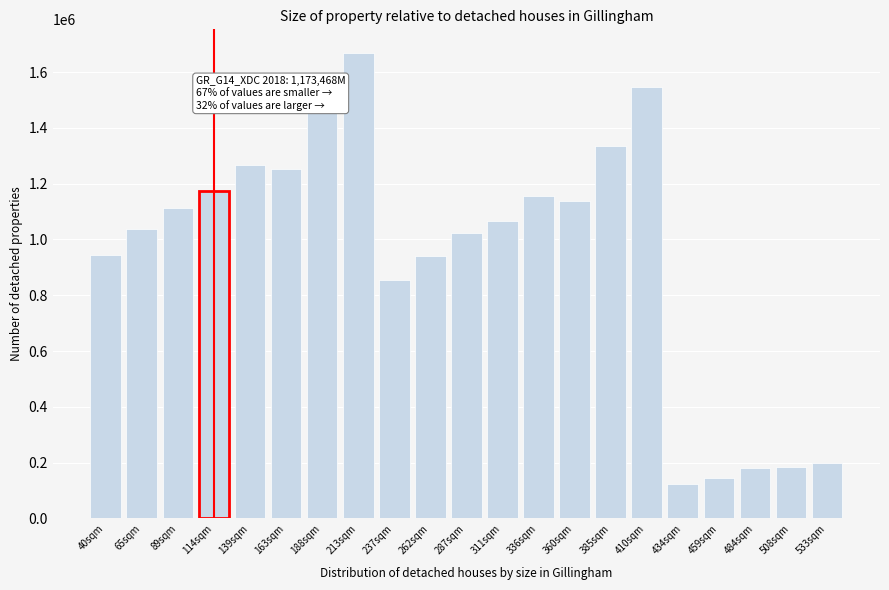

What is the difference between the maximum and second lowest values?

1525871.9